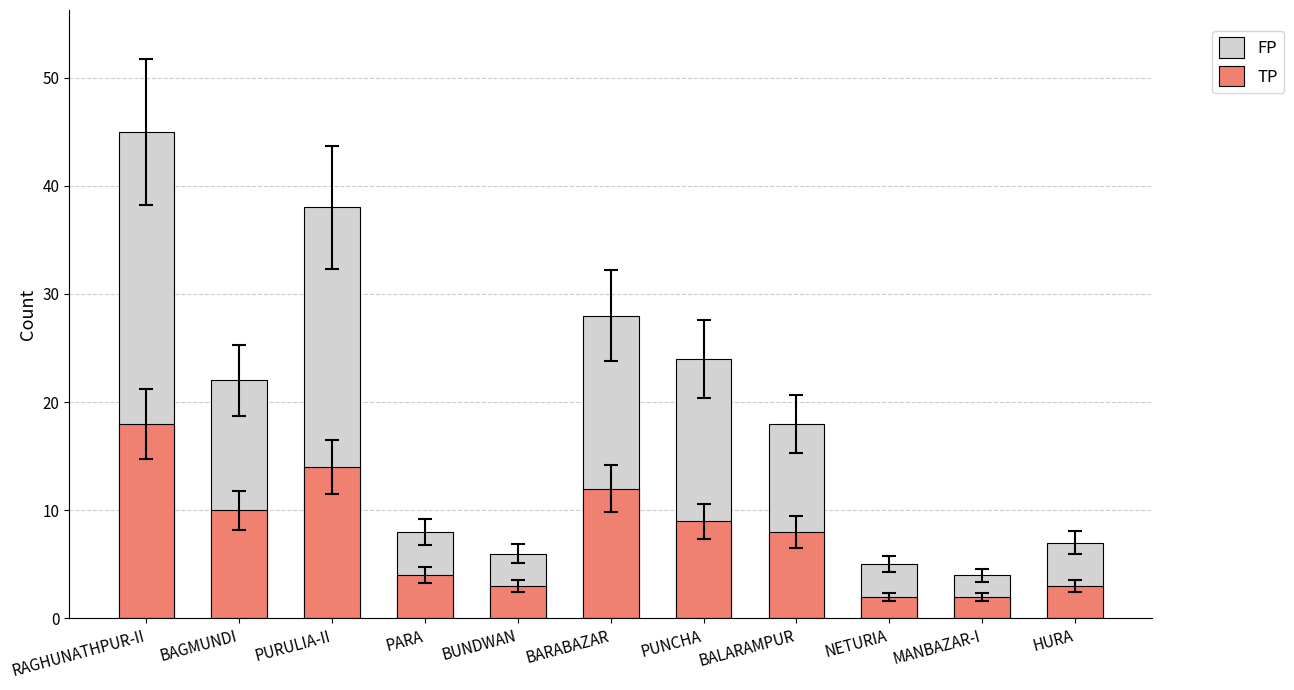

What is the maximum value shown in the chart?

45